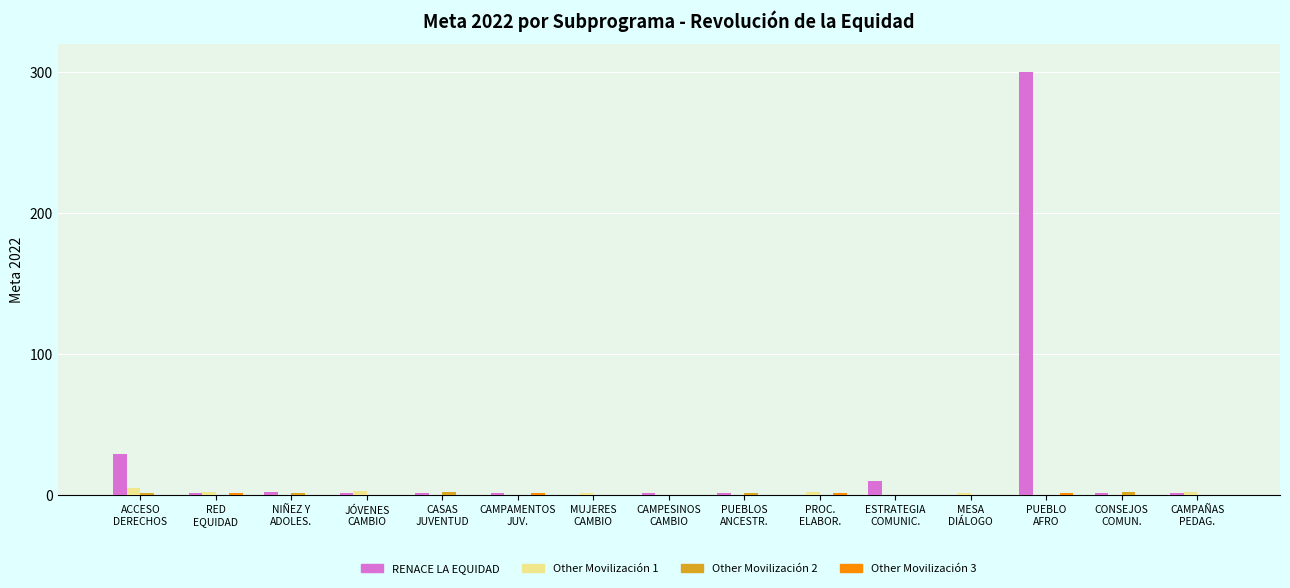

Count the number of data series in this chart.

4